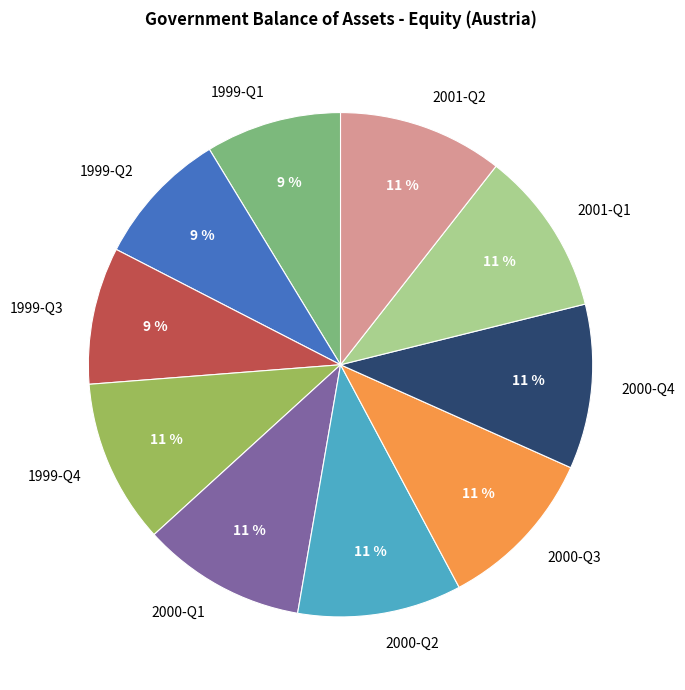

To the nearest percent, what percentage of the pie is 1999-Q4?

11%